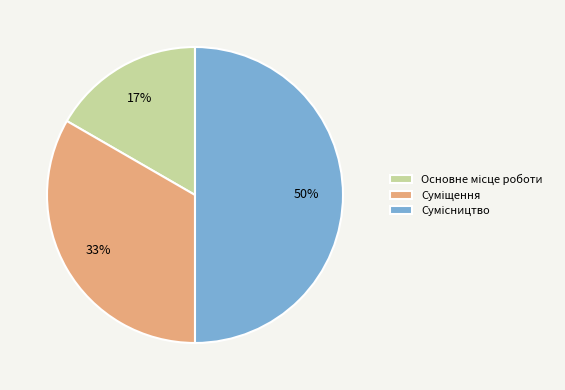

To the nearest percent, what is the difference between the largest and smallest slice percentages?

33%